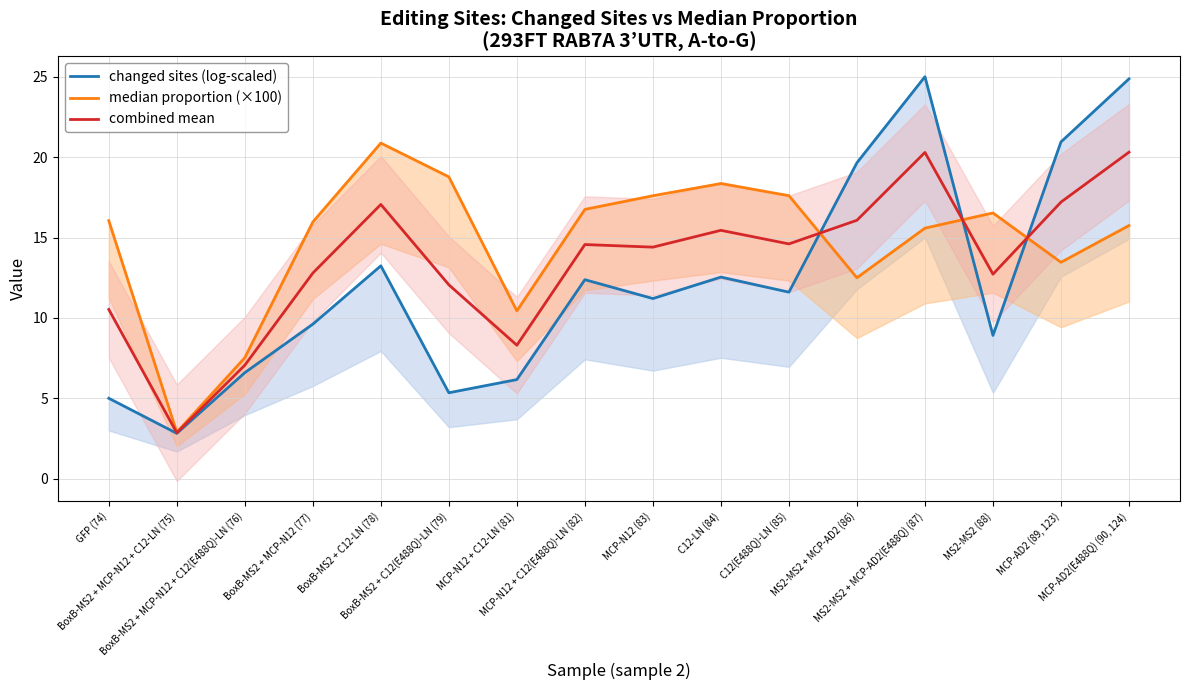

Where is the first local maximum for combined mean?

BoxB-MS2 + C12-LN (78)